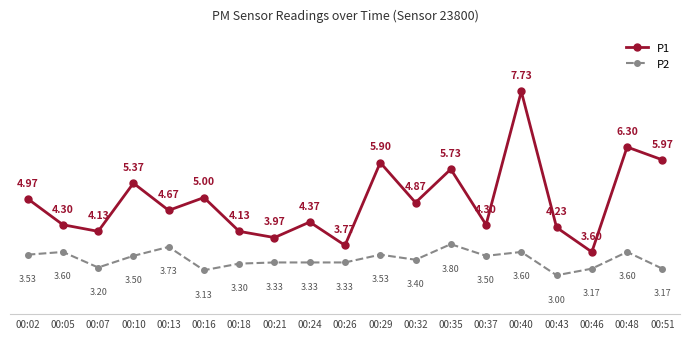

Where is P1 nearest to the value 5?

00:16